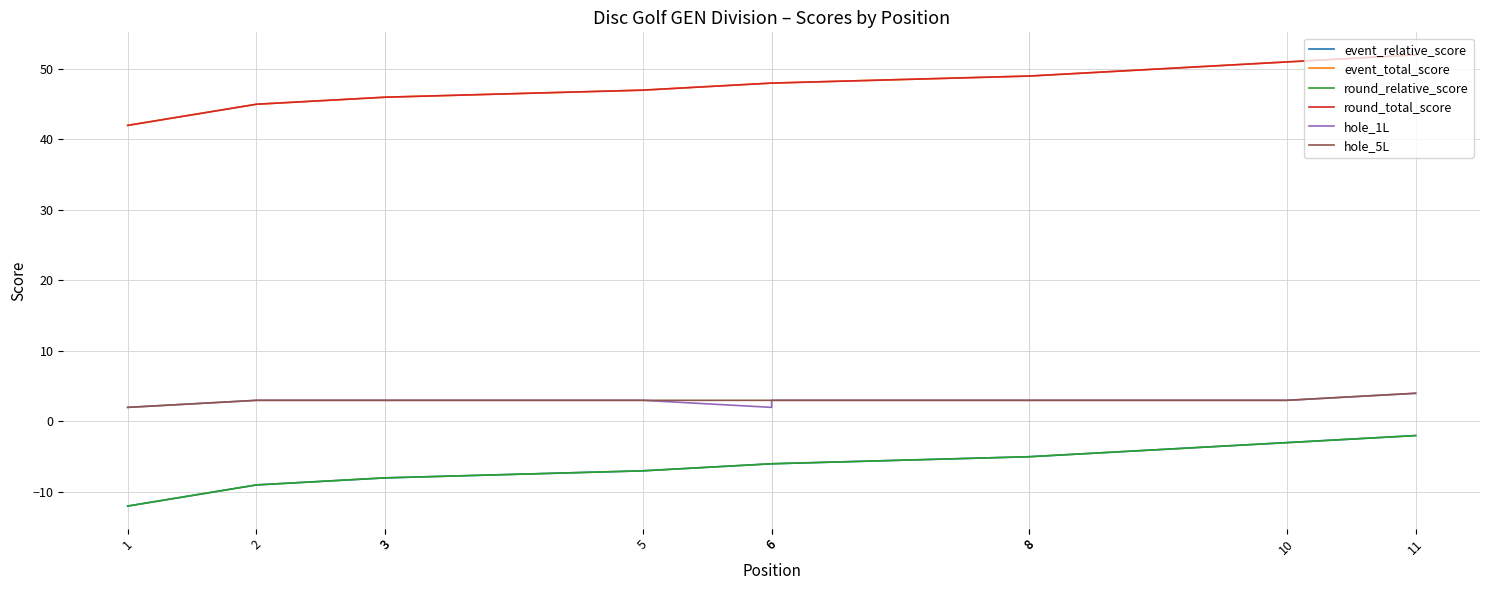

Is the value of round_relative_score at 3 greater than the value of event_total_score at 1?

No